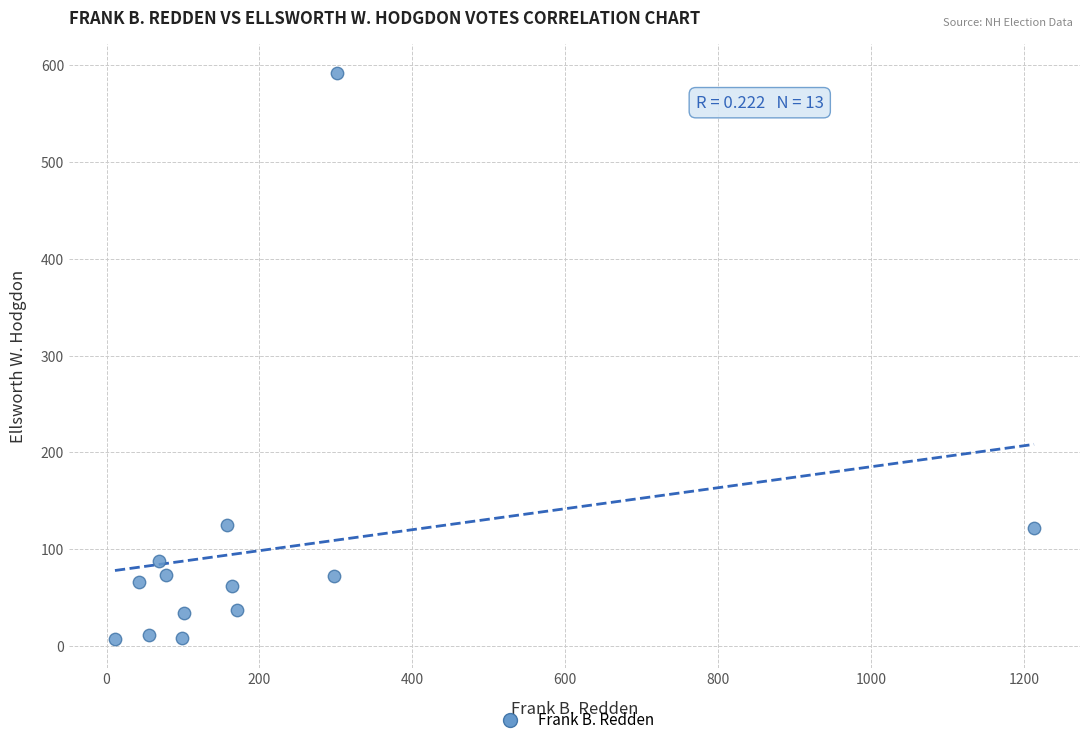

What is the range of X values (max minus min)?

1202